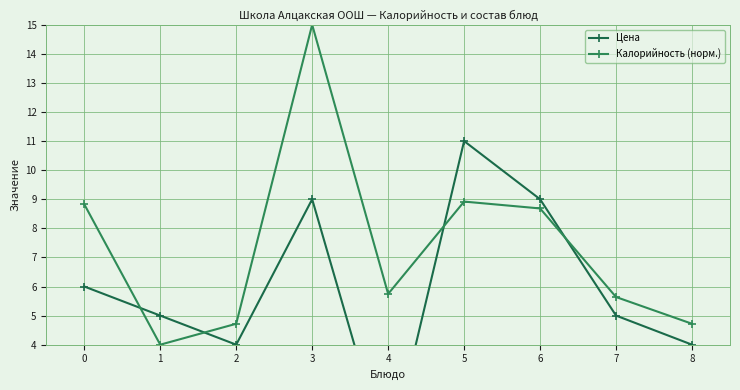

What is the total value across all series at 4?

5.7